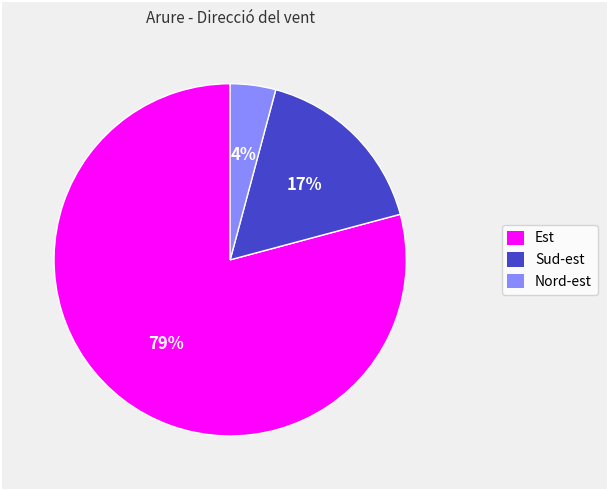

To the nearest percent, what is the difference between the largest and smallest slice percentages?

75%